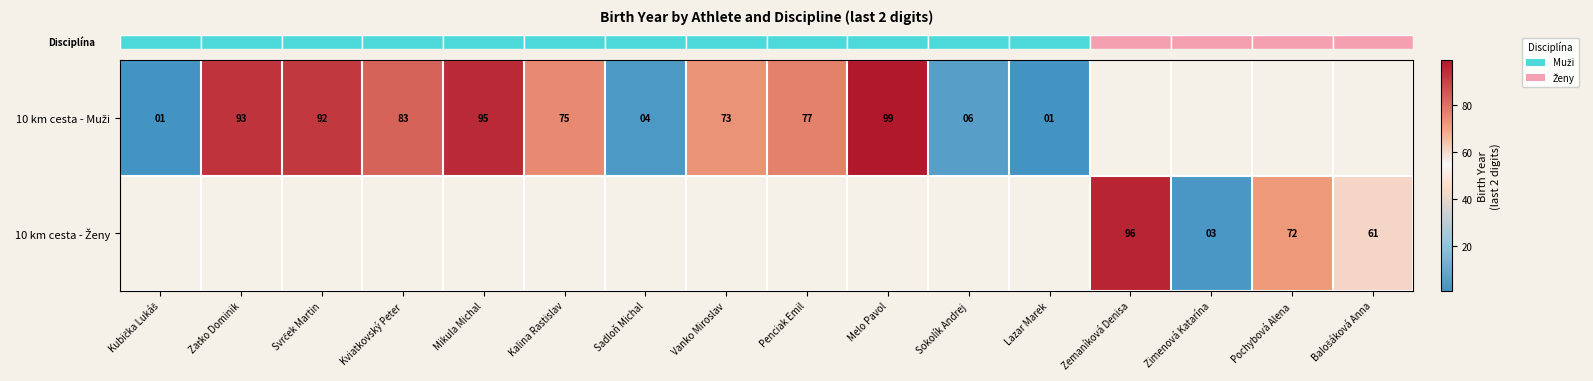

What is the sum of the row_0 values at Kviatkovský Peter and Lazar Marek?

84.0